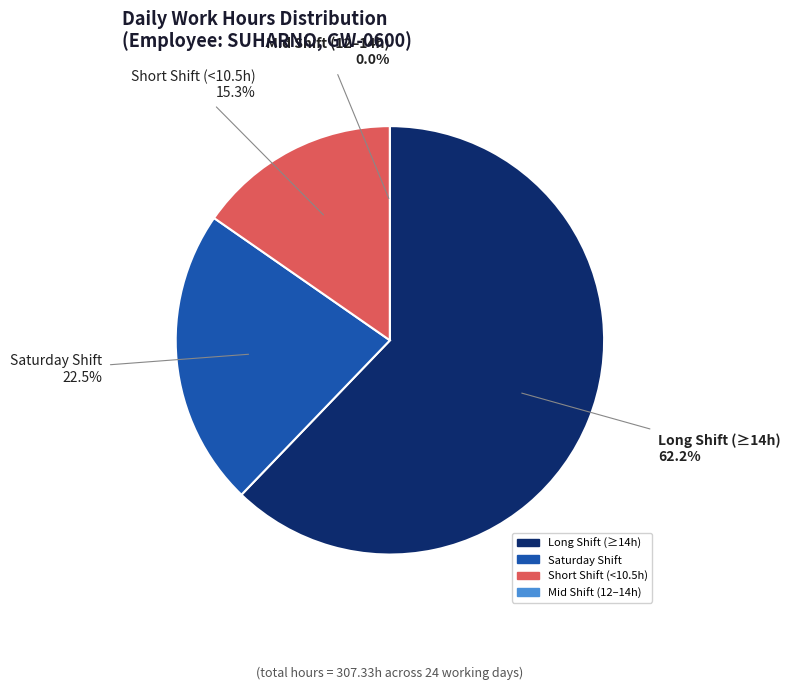

Is it true that Wed 17 is 13% of the pie?

False